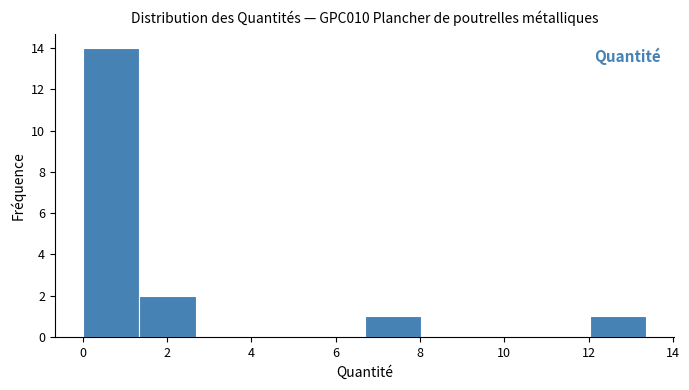

Which range on the x-axis has the tallest bar?

0.0 to 1.4